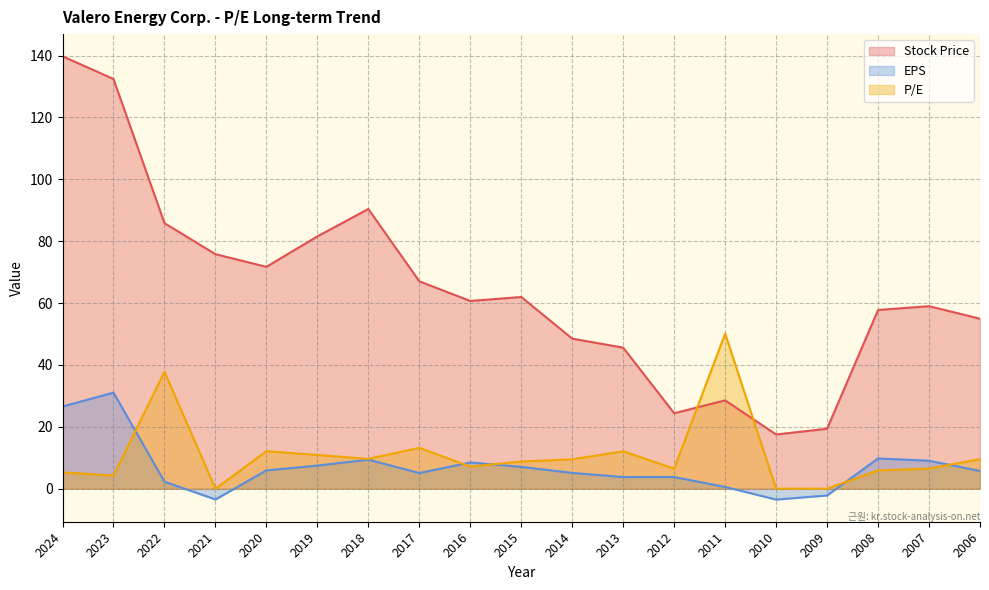

How many values in the EPS series are below 5?

7